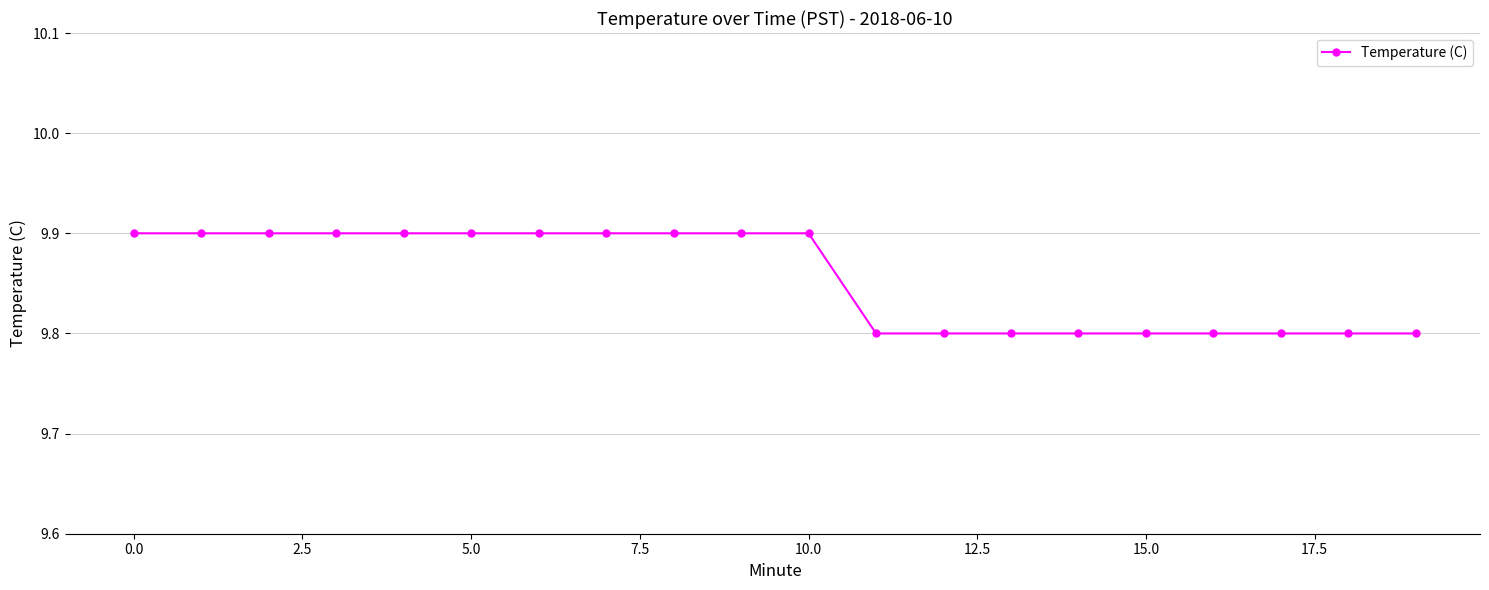

Reading left to right, list all the values displayed in this chart.

9.9	9.9	9.9	9.9	9.9	9.9	9.9	9.9	9.9	9.9	9.9	9.8	9.8	9.8	9.8	9.8	9.8	9.8	9.8	9.8